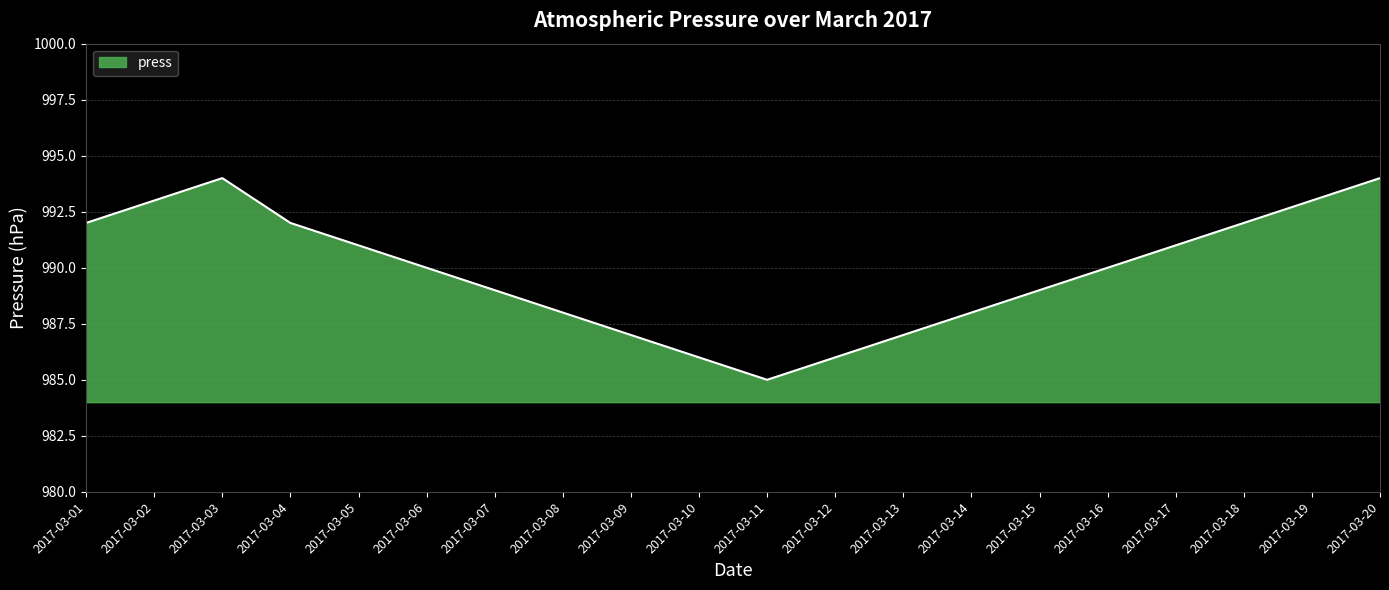

The value at 2017-03-07 is 554. True or false?

False